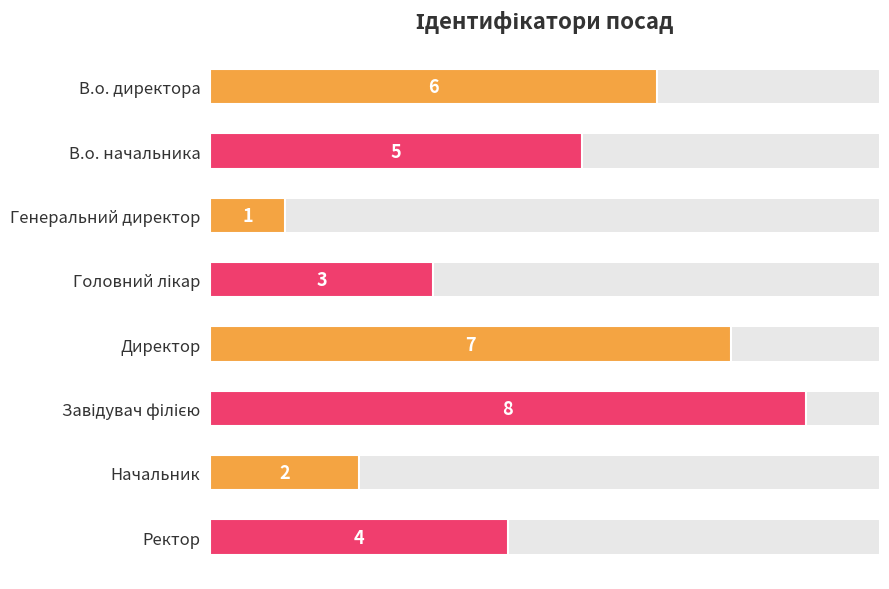

Reading left to right, extract all data points from this chart.

6	5	1	3	7	8	2	4